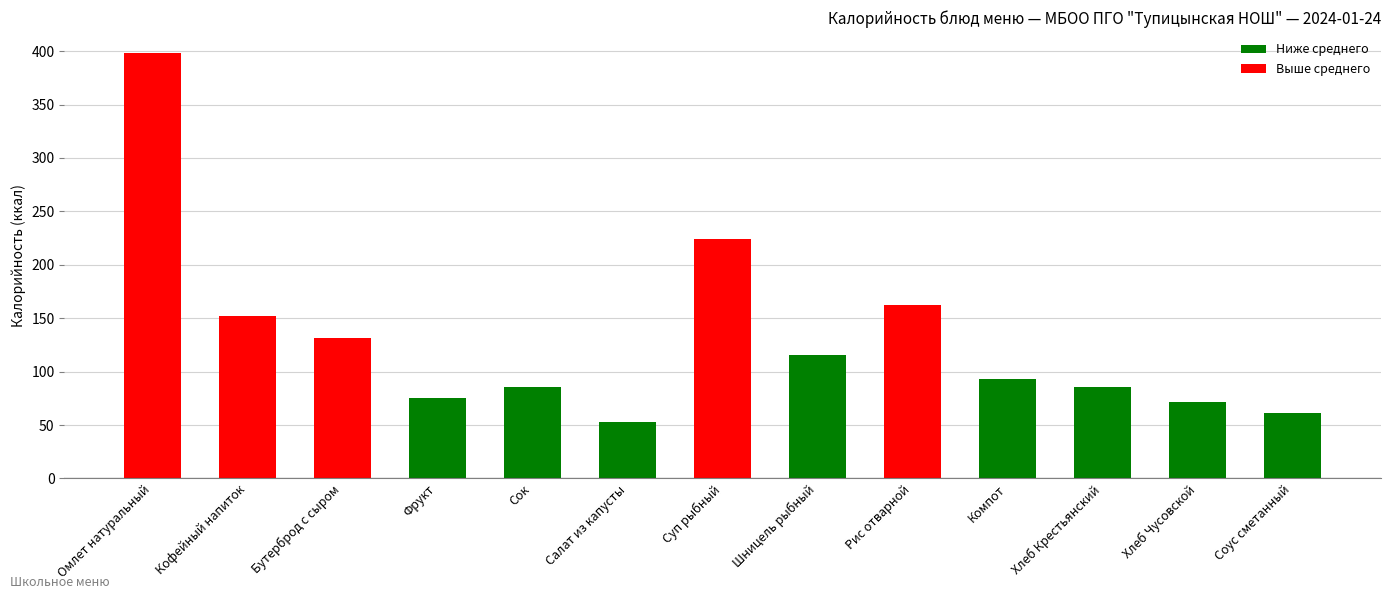

What is the label of the 12th bar from the left?

Хлеб Чусовской